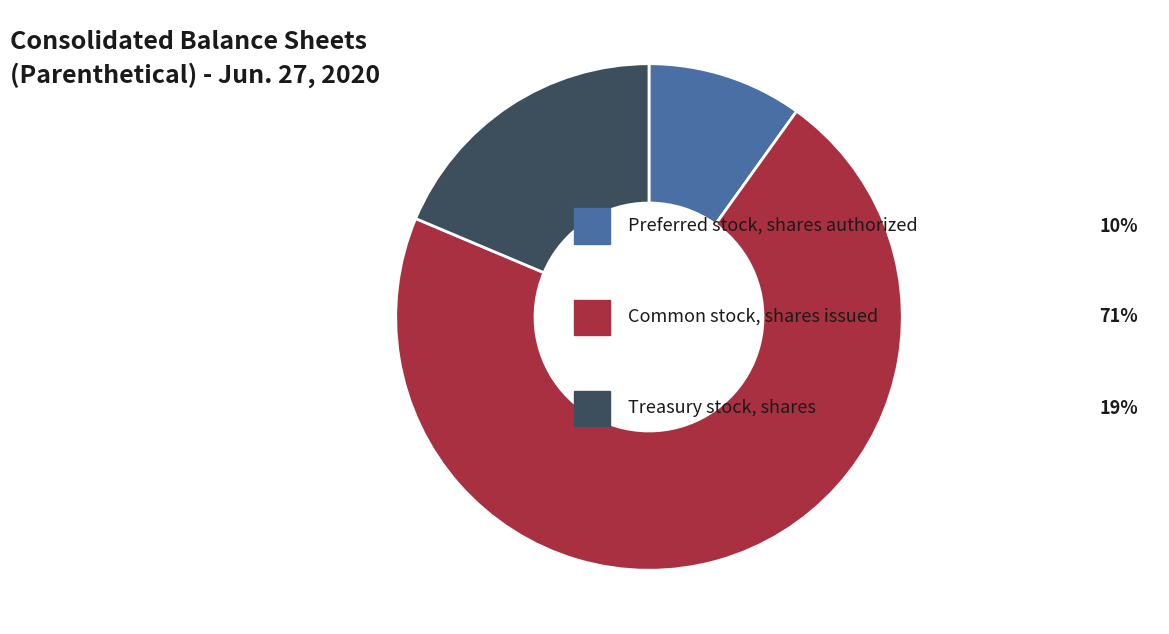

Does any single category account for the majority?

Yes